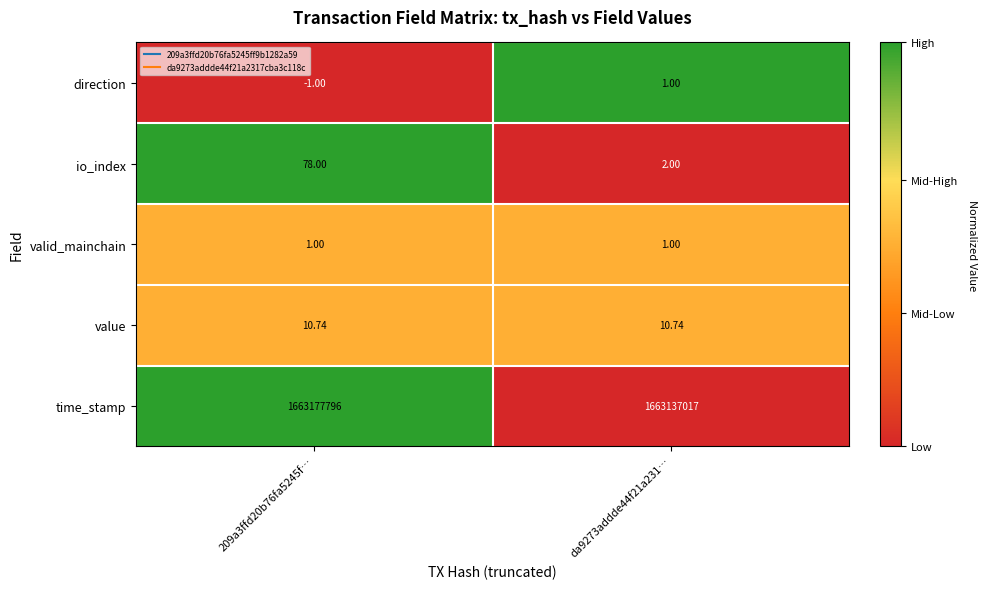

Which category has the highest value across all series?

209a3ffd20b76fa5245f…